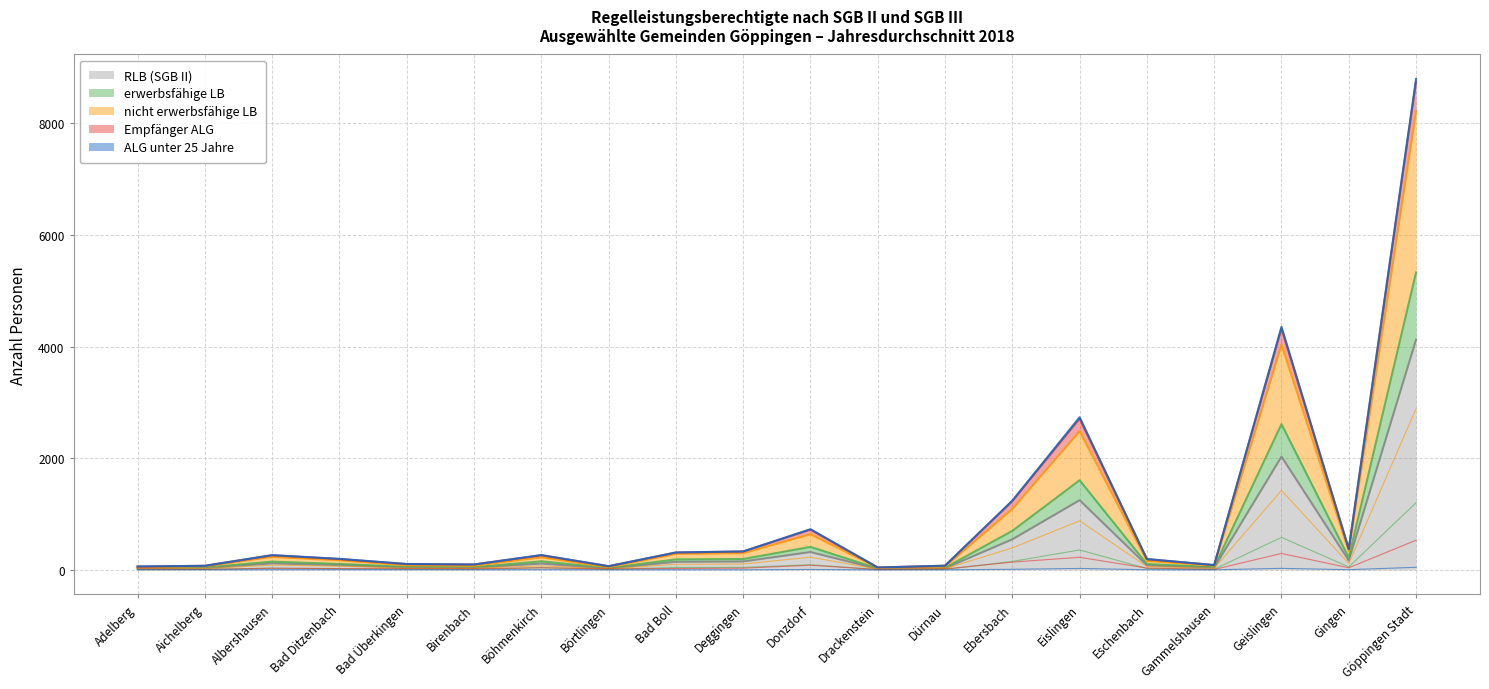

At which label is ALG unter 25 Jahre closest to 23?

Eislingen